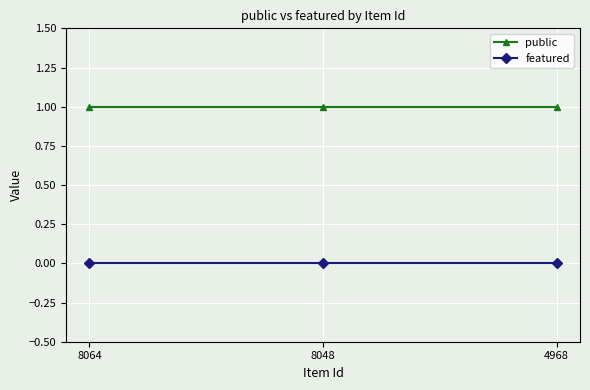

What is the value of the public point at the 3rd from the left?

1